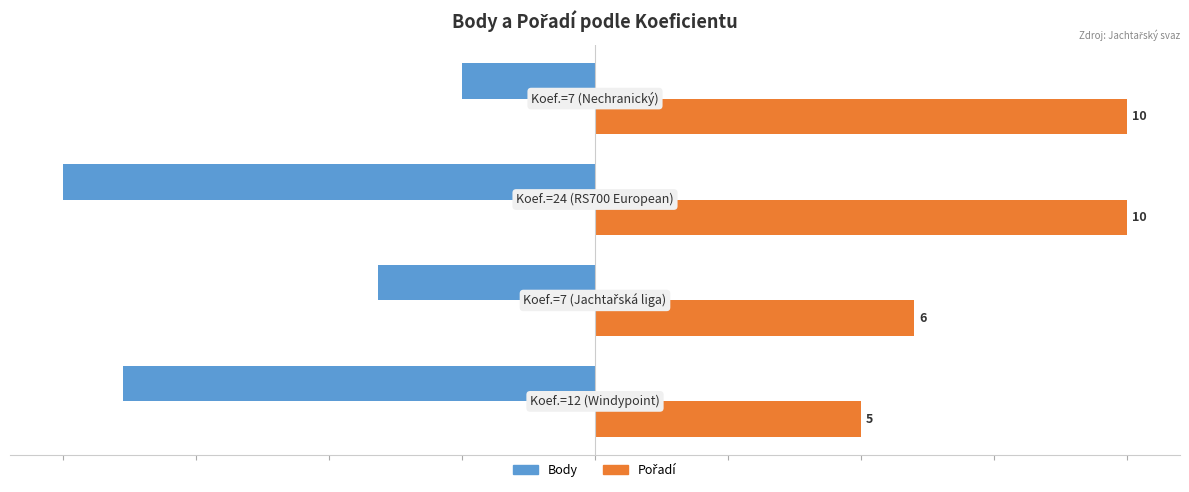

Count the number of data series in this chart.

2